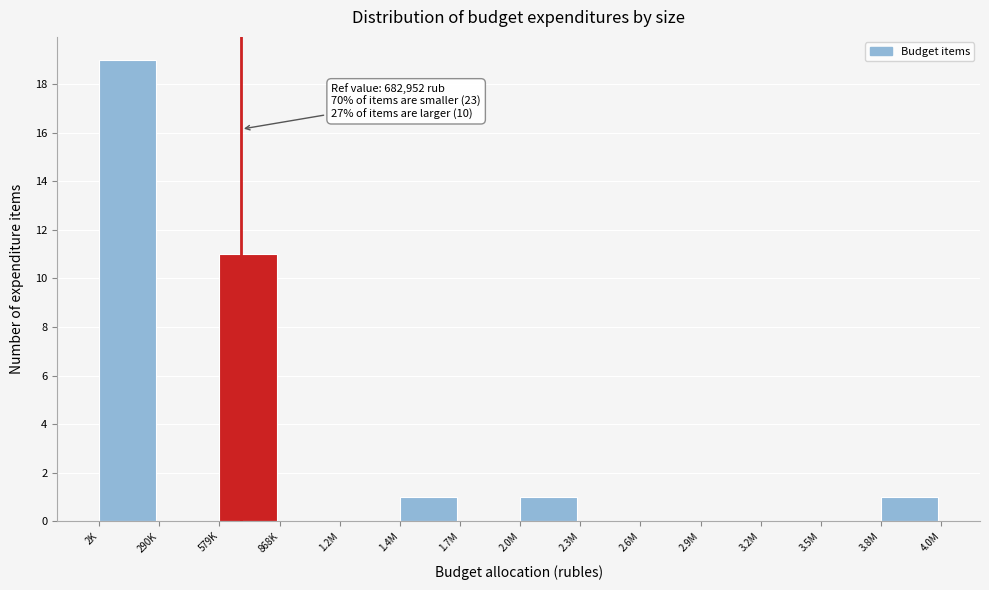

Reading left to right, list all the values displayed in this chart.

2K=19	290K=0	579K=11	868K=0	1.2M=0	1.4M=1	1.7M=0	2.0M=1	2.3M=0	2.6M=0	2.9M=0	3.2M=0	3.5M=0	3.8M=1